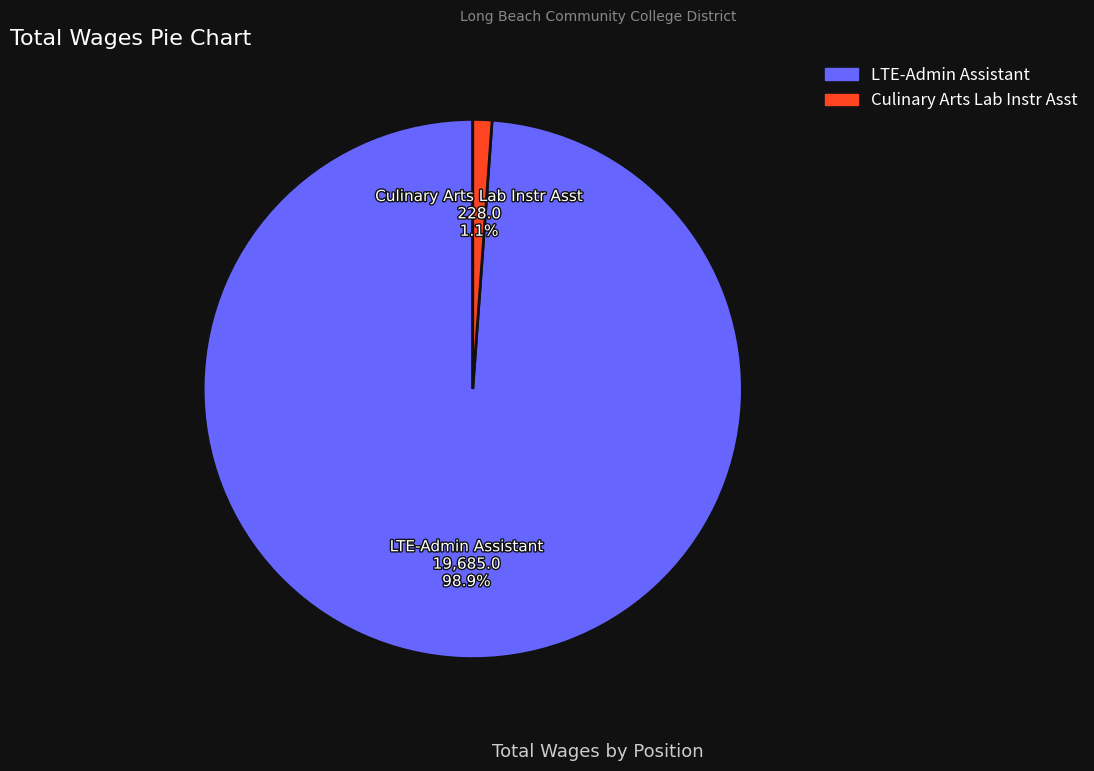

To the nearest percent, what percentage of the pie is Culinary Arts Lab Instr Asst?

1%